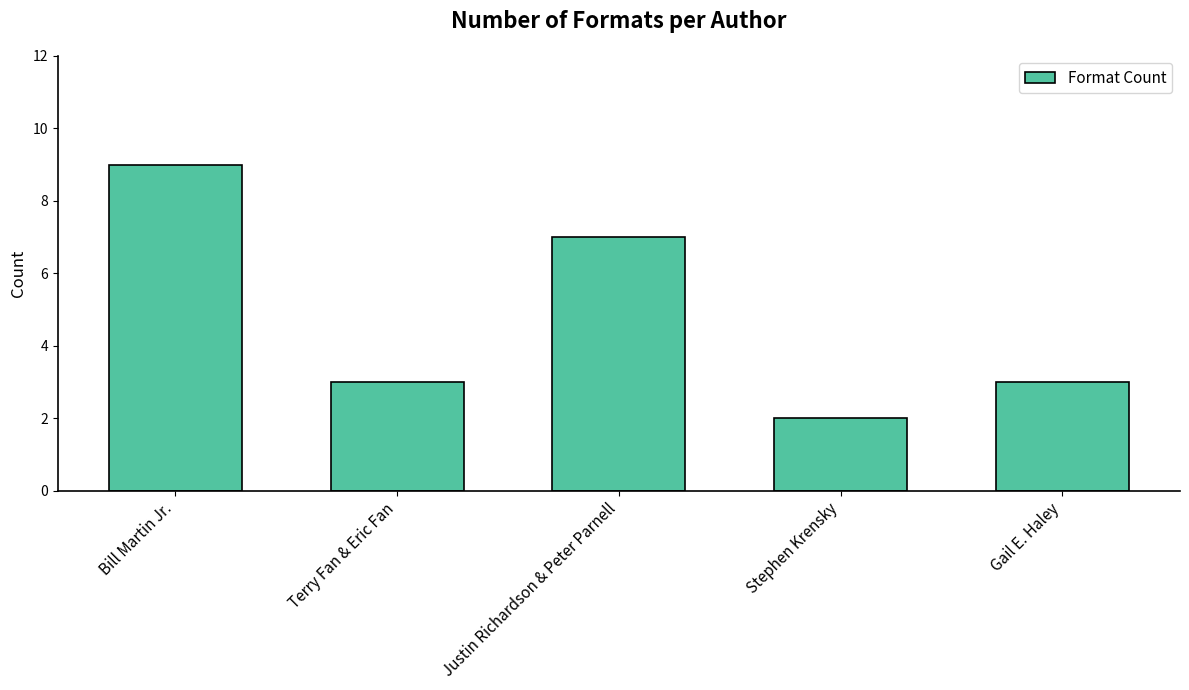

What value does the data have at Justin Richardson & Peter Parnell?

7